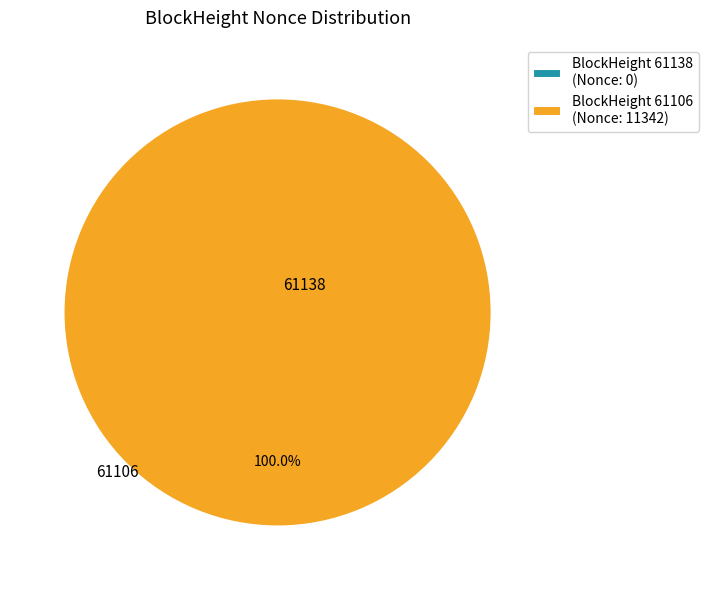

Count the number of slices in the pie.

2